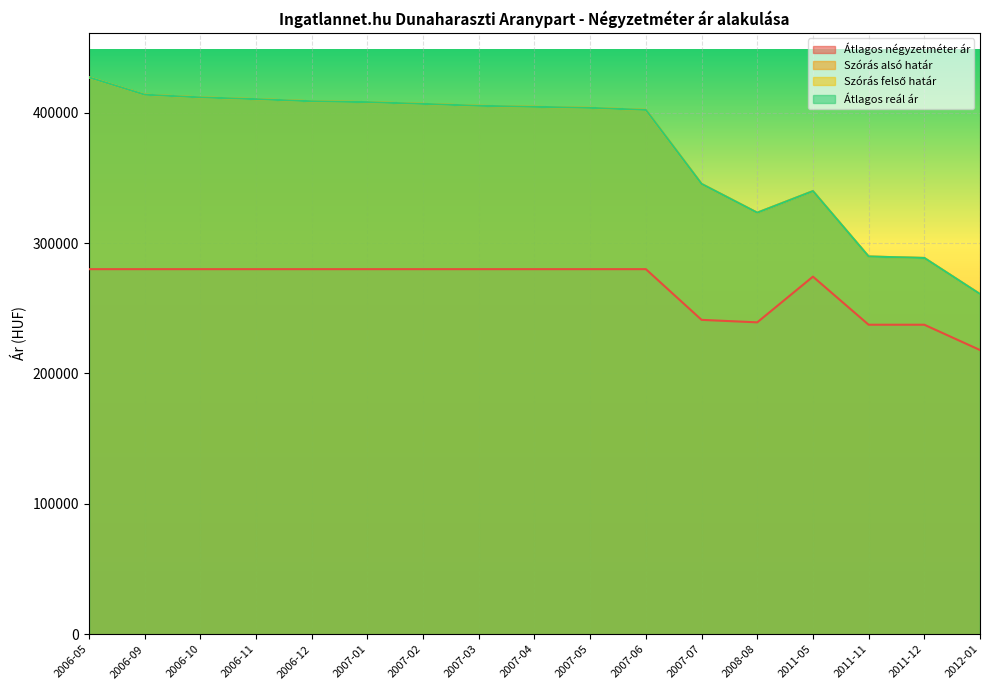

Rank the series at 2006-11 from highest to lowest value.

Szórás alsó határ, Szórás felső határ, Átlagos reál ár, Átlagos négyzetméter ár